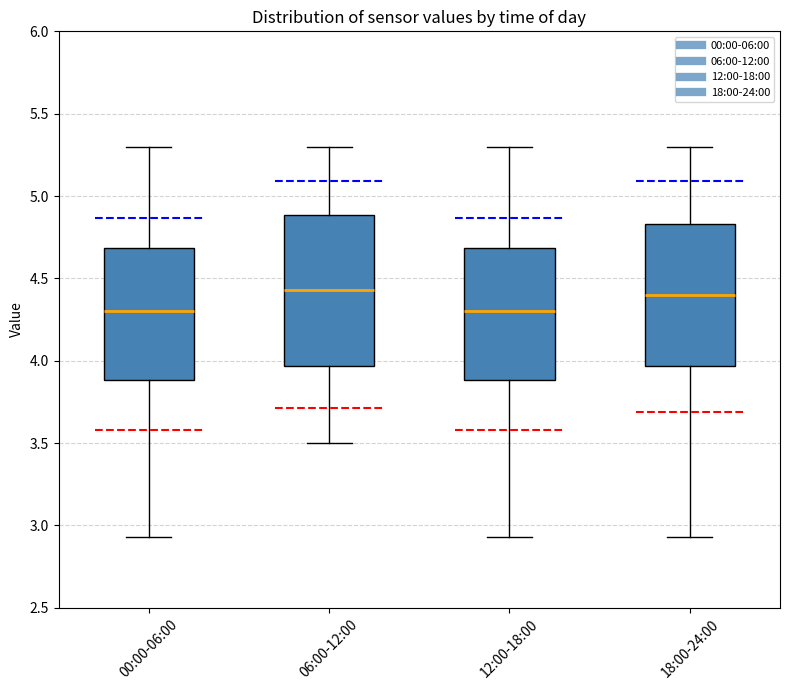

Reading left to right, transcribe this box plot: for each box, give where its median line is, the range the box spans, and where its two whiskers end, as read against the y-axis. The values are not printed on the chart, so give them approximately, as read against the axis.

00:00-06:00: median 4.30, box 3.90 to 4.70, whiskers 2.95 to 5.30
06:00-12:00: median 4.45, box 3.95 to 4.90, whiskers 3.50 to 5.30
12:00-18:00: median 4.30, box 3.90 to 4.70, whiskers 2.95 to 5.30
18:00-24:00: median 4.40, box 3.95 to 4.85, whiskers 2.95 to 5.30